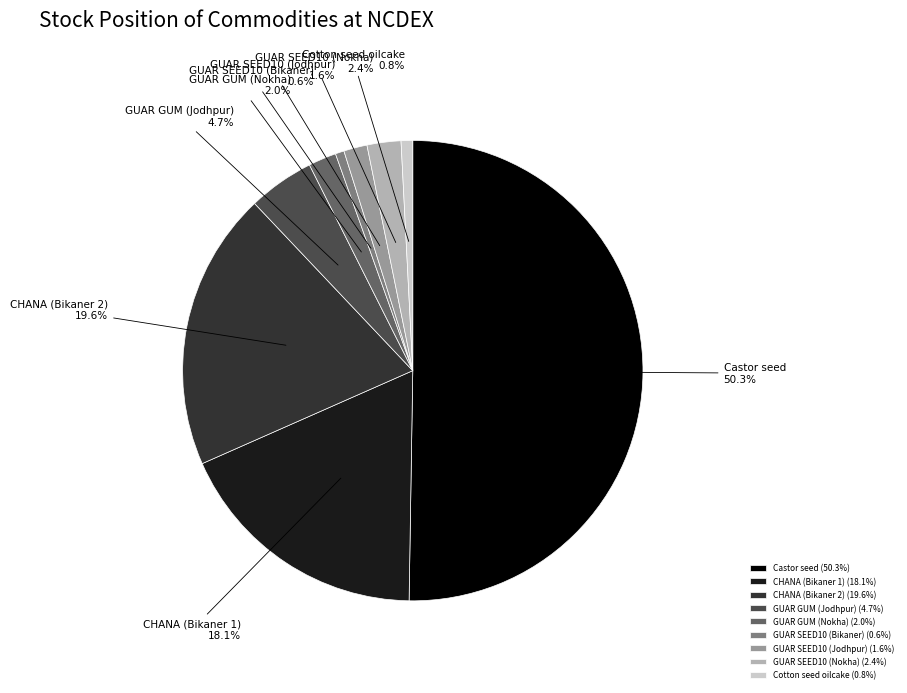

Does CHANA (Bikaner 2) represent more than half of the total?

No